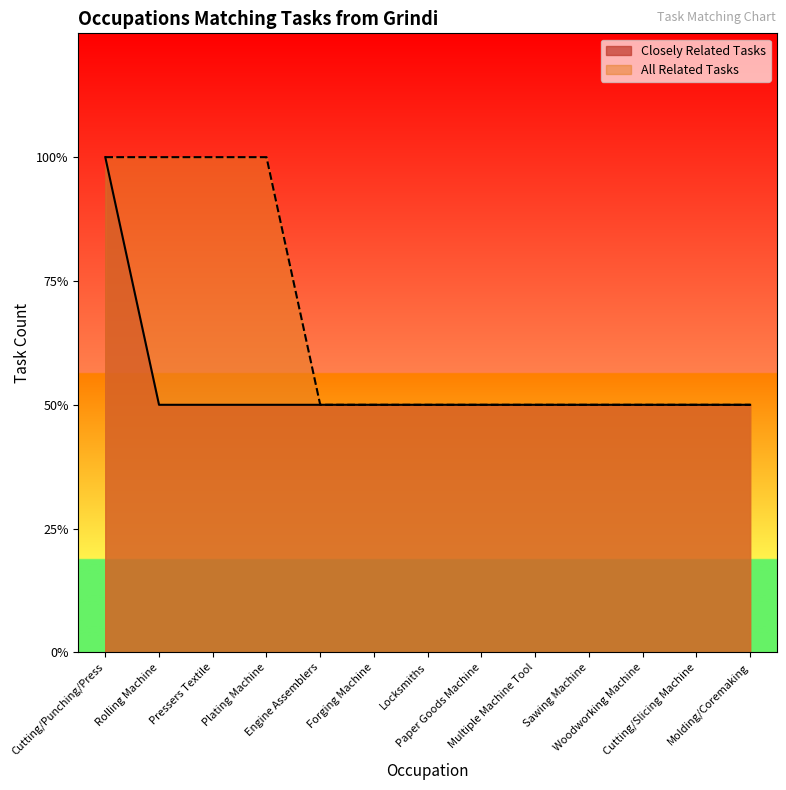

Is it true that Closely Related Tasks equals 0 at Engine Assemblers?

False